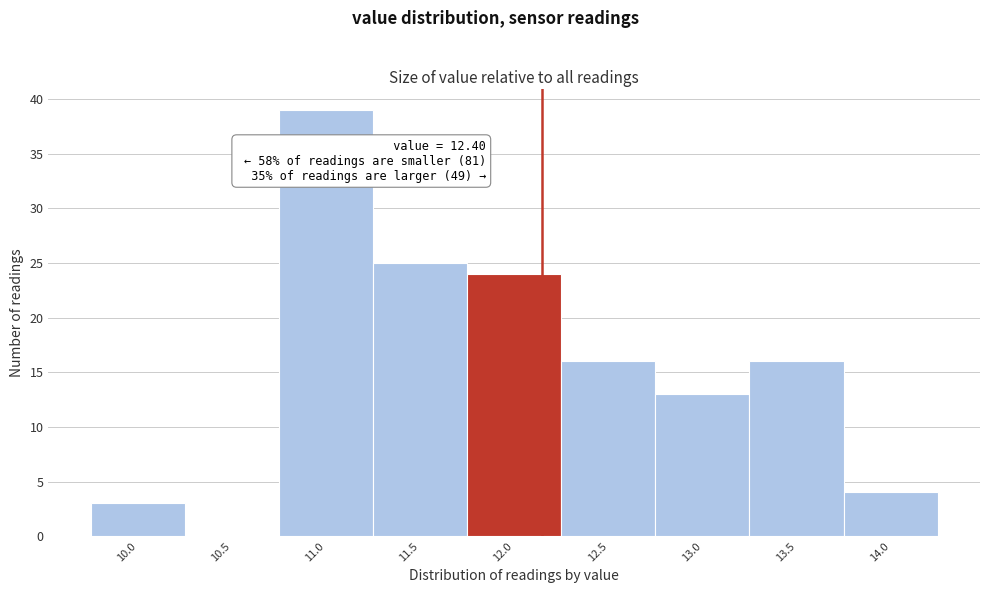

Reading left to right, extract all data points from this chart.

10.0=3	10.5=0	11.0=39	11.5=25	12.0=24	12.5=16	13.0=13	13.5=16	14.0=4